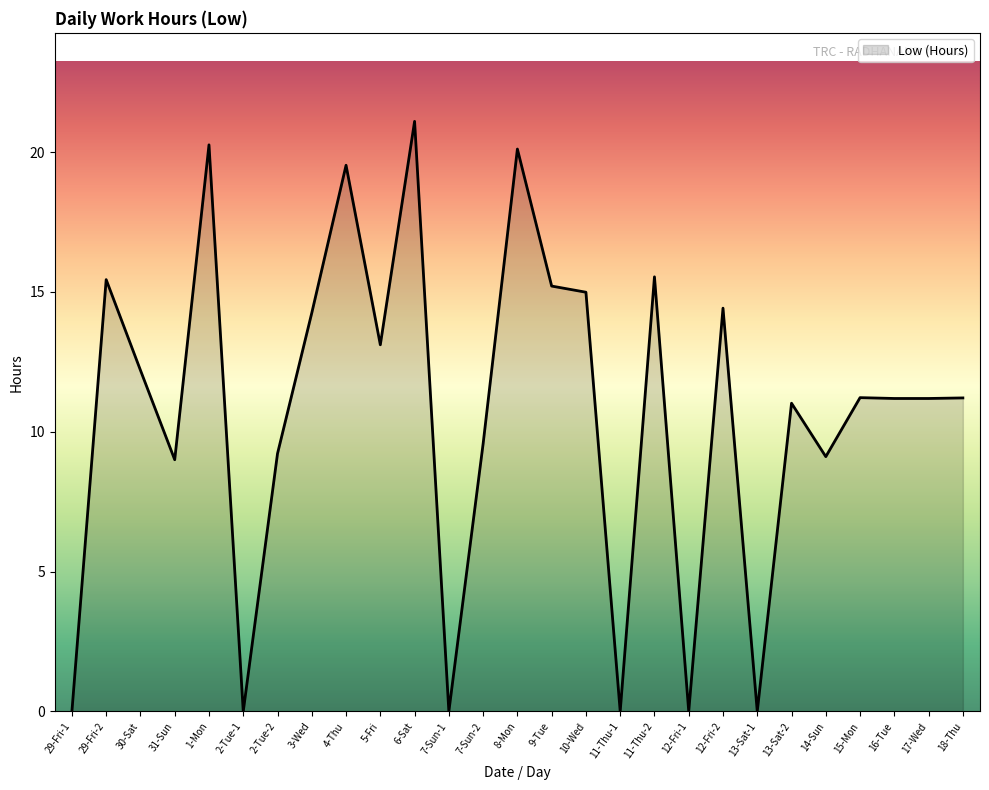

What position from the right is 7-Sun-1?

16